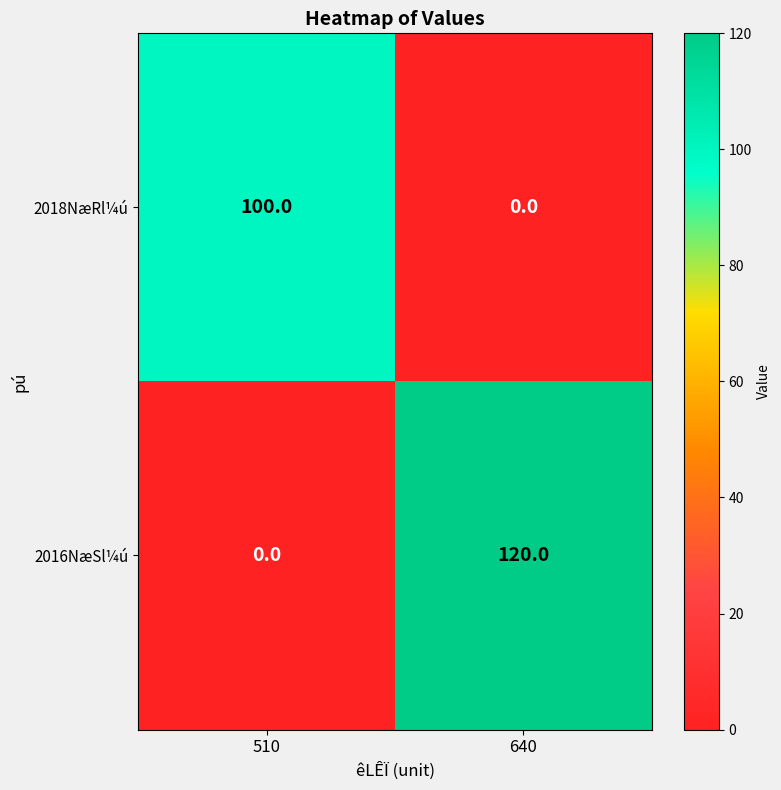

Reading left to right, transcribe all the data shown in this chart.

2018NæRl¼ú: 510=100	640=0
2016NæSl¼ú: 510=0	640=120